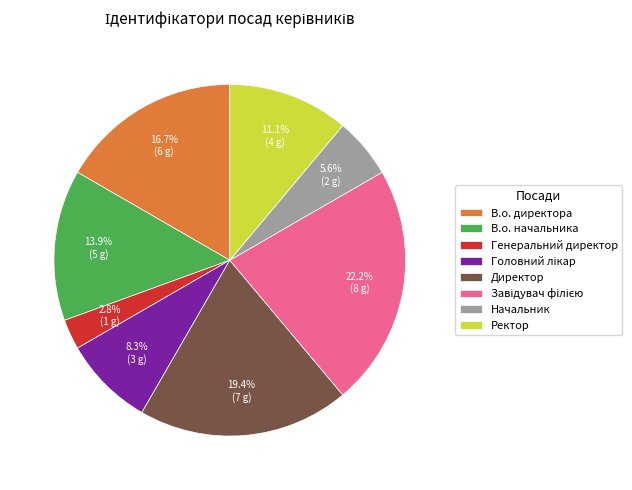

Which slice is the smallest?

Генеральний директор